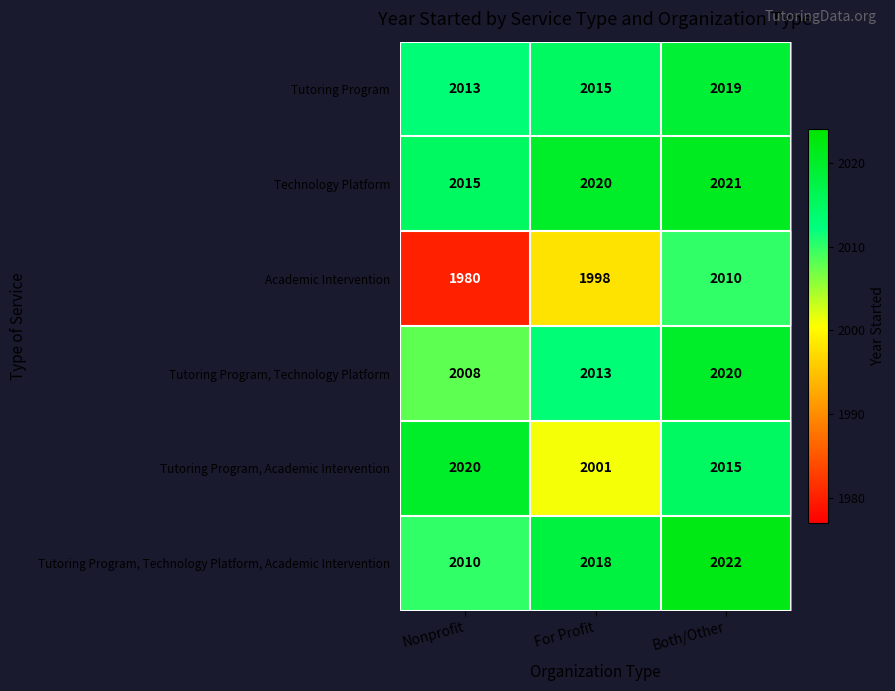

What is the average value of the Tutoring Program, Technology Platform series?

2014